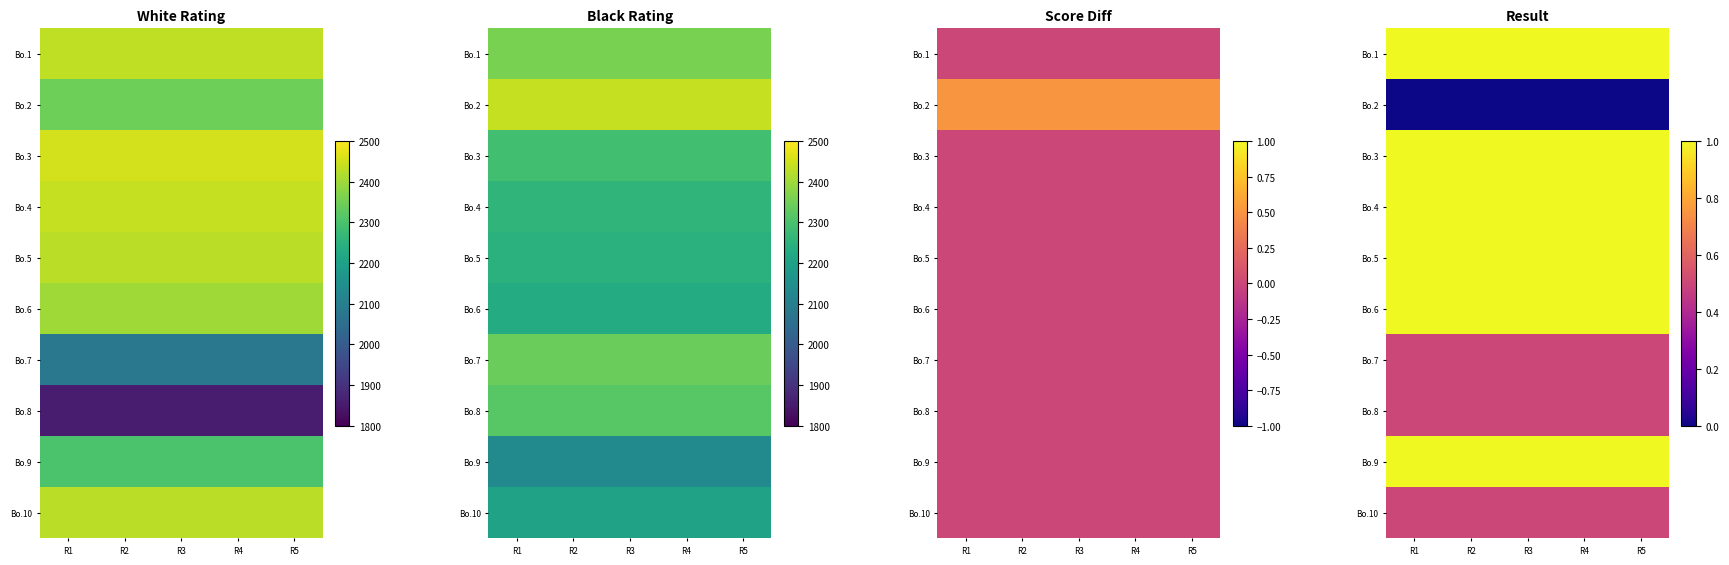

At which category is the sum across all series the highest?

R1